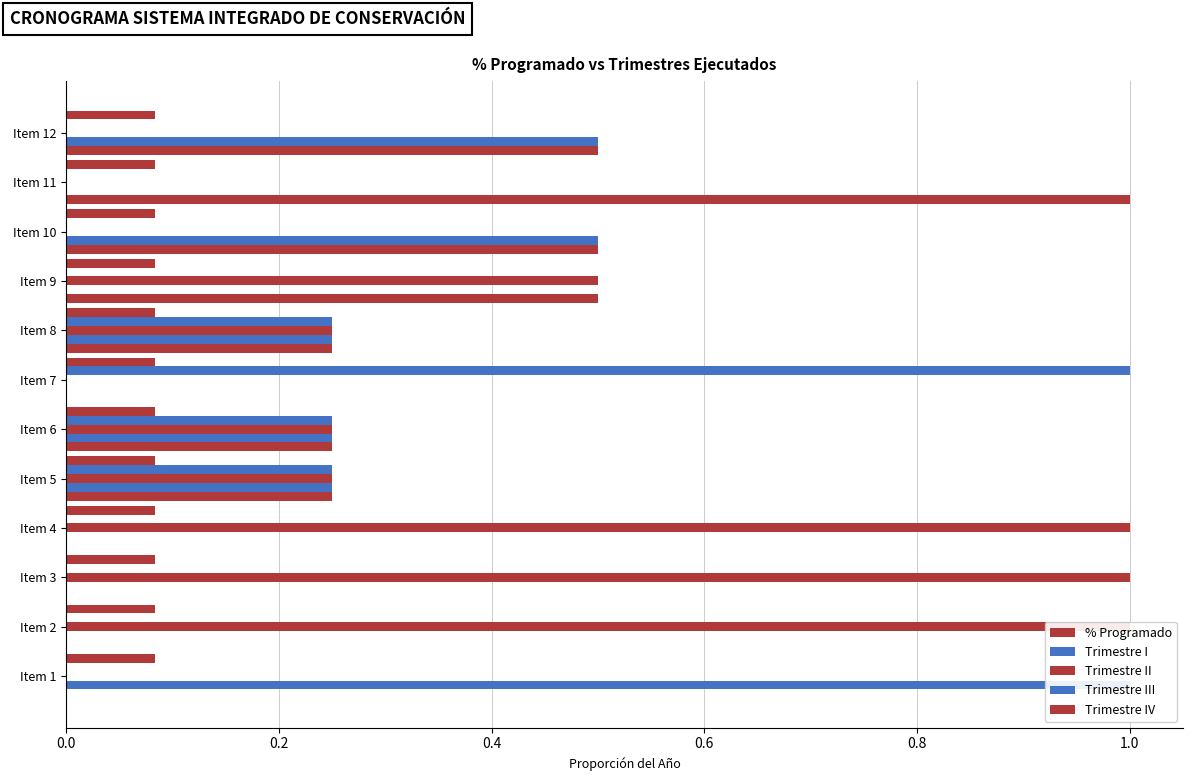

What is the maximum value for Trimestre IV?

1.0